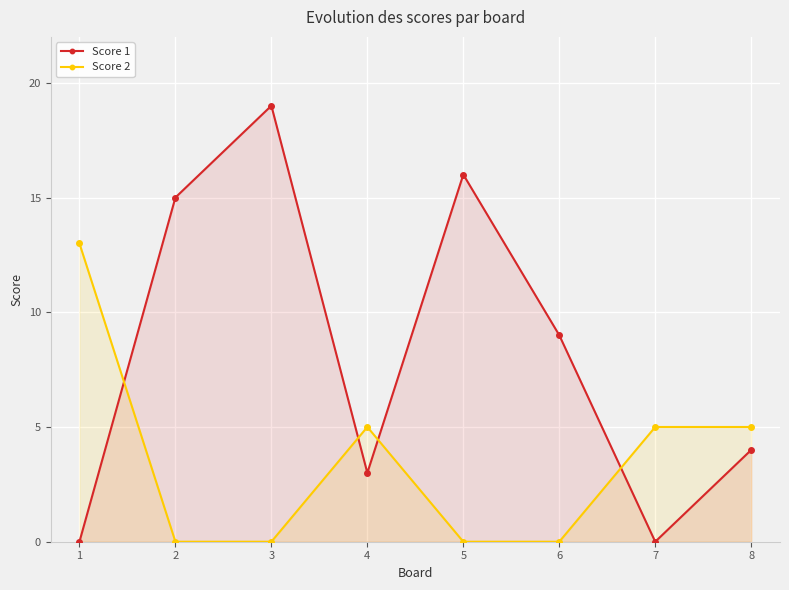

At which category does Score 2 reach its first local peak?

4